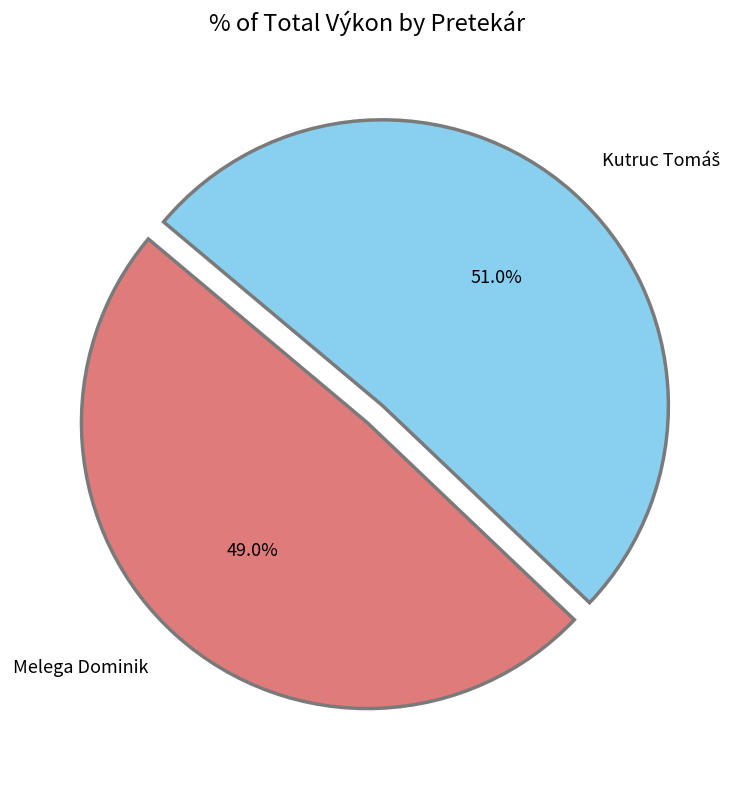

Is there a majority slice in this chart?

Yes